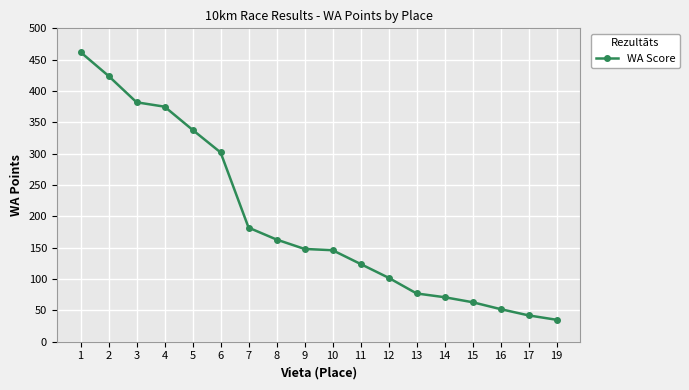

True or false: the data shows 182 at 7.

True